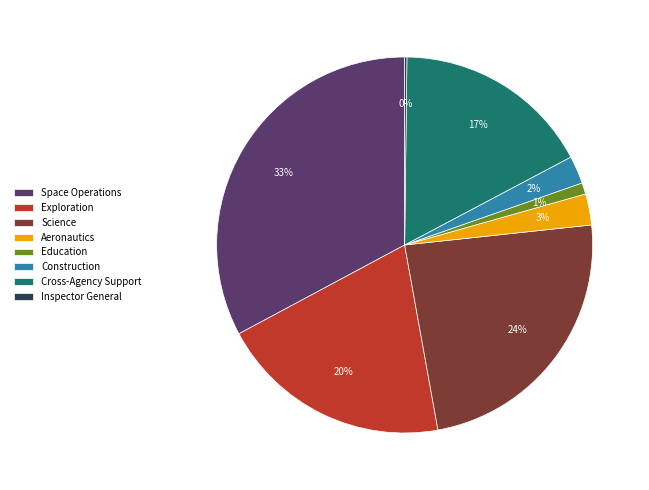

What percentage is the Education slice, to the nearest percent?

1%